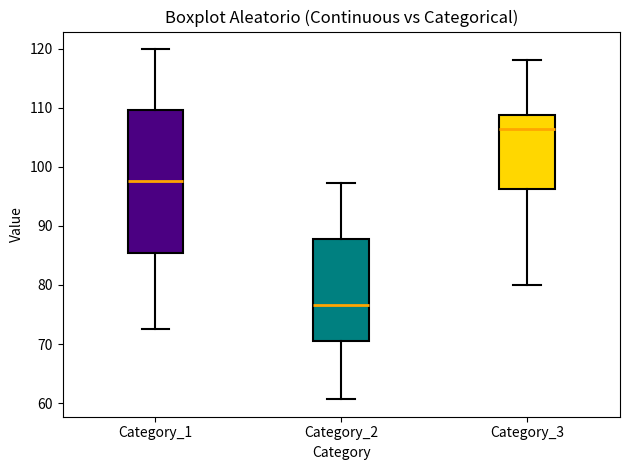

Which box is the tallest, from its lower edge to its upper edge?

Category_1